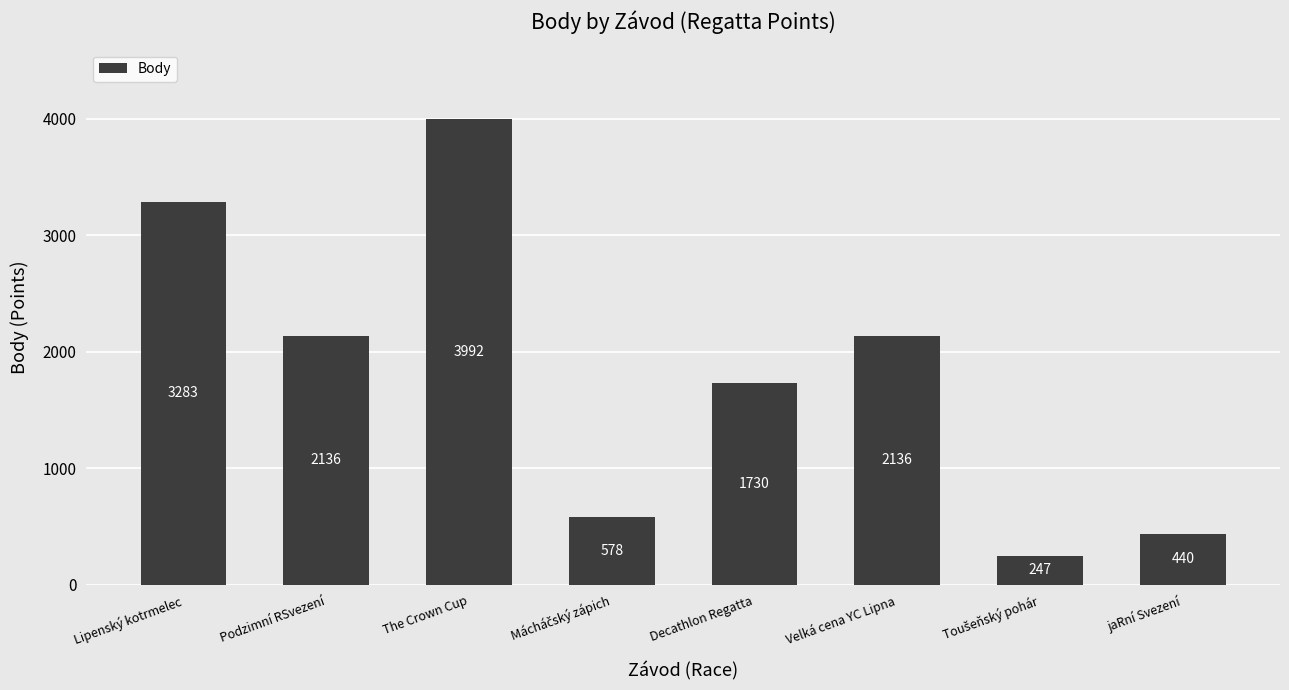

What is the label of the 8th bar from the right?

Lipenský kotrmelec